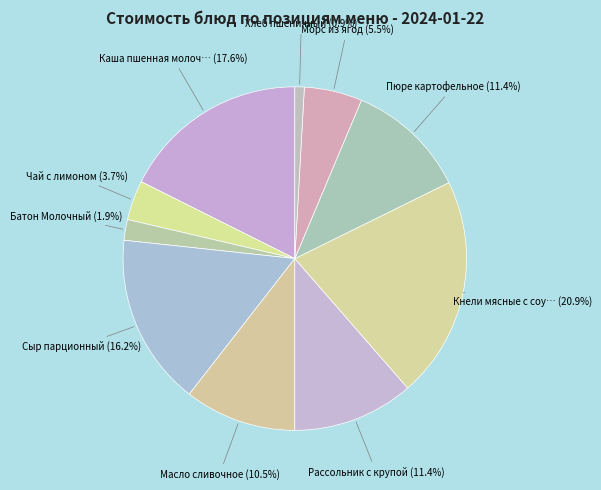

How many slices are in this pie chart?

10